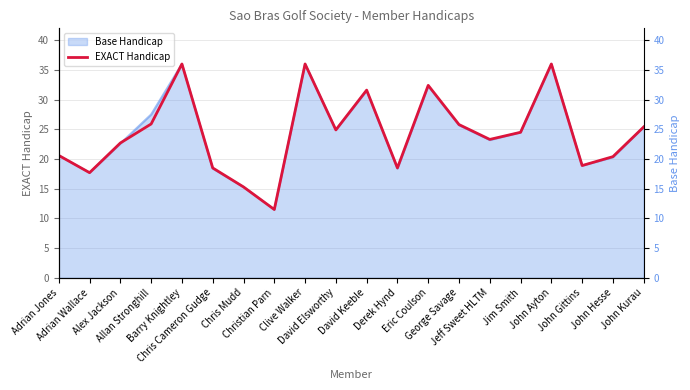

Reading left to right, what are all the values shown in this chart?

20.6	17.7	22.7	25.9	36.0	18.5	15.3	11.5	36.0	24.9	31.6	18.5	32.4	25.8	23.3	24.5	36.0	18.9	20.4	25.4